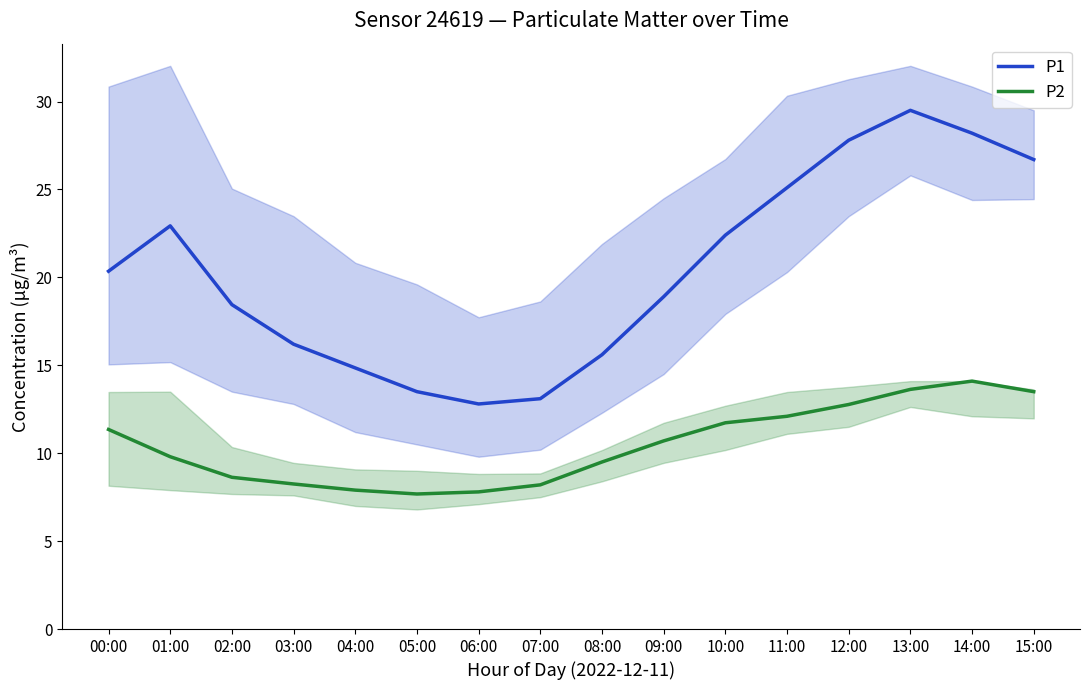

What is the label of the 15th point from the right?

01:00